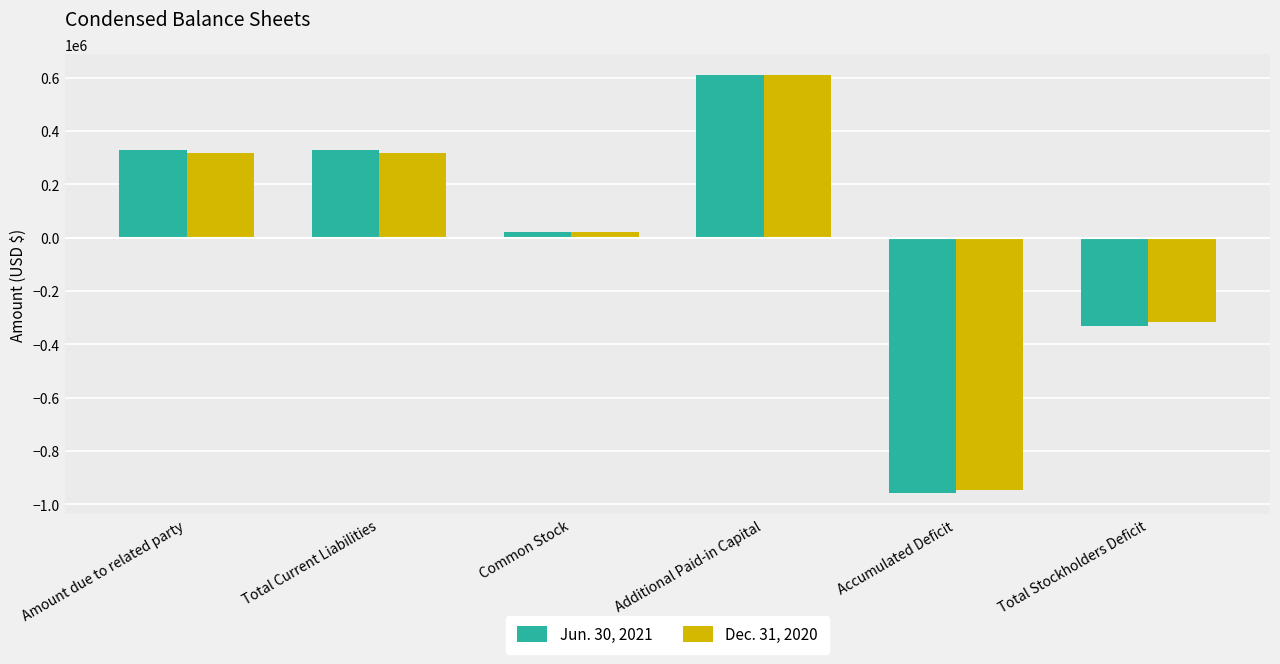

How many values in Jun. 30, 2021 are above zero?

4